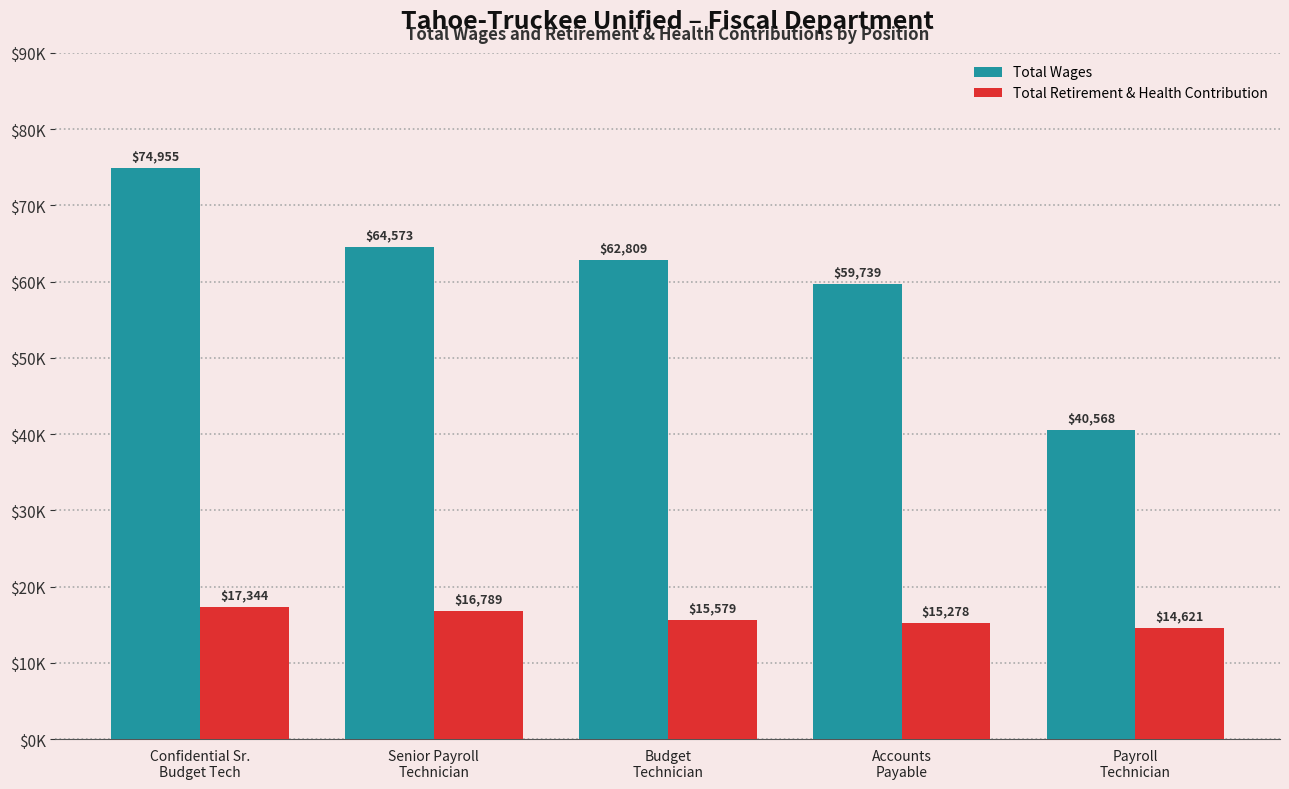

Does the chart contain any negative values?

No